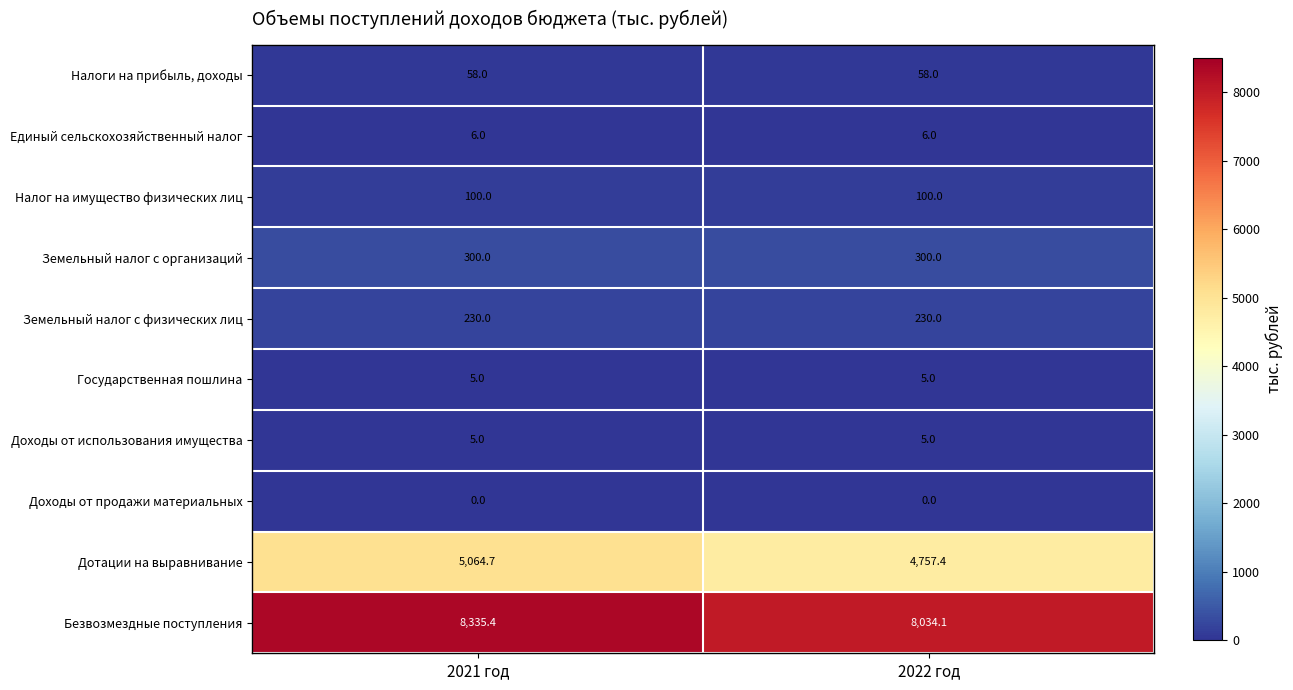

Reading left to right, transcribe all the data shown in this chart.

Налоги на прибыль, доходы: 58.0	58.0
Единый сельскохозяйственный налог: 6.0	6.0
Налог на имущество физических лиц: 100.0	100.0
Земельный налог с организаций: 300.0	300.0
Земельный налог с физических лиц: 230.0	230.0
Государственная пошлина: 5.0	5.0
Доходы от использования имущества: 5.0	5.0
Доходы от продажи материальных: 0.0	0.0
Дотации на выравнивание: 5064.7	4757.4
Безвозмездные поступления: 8335.4	8034.1